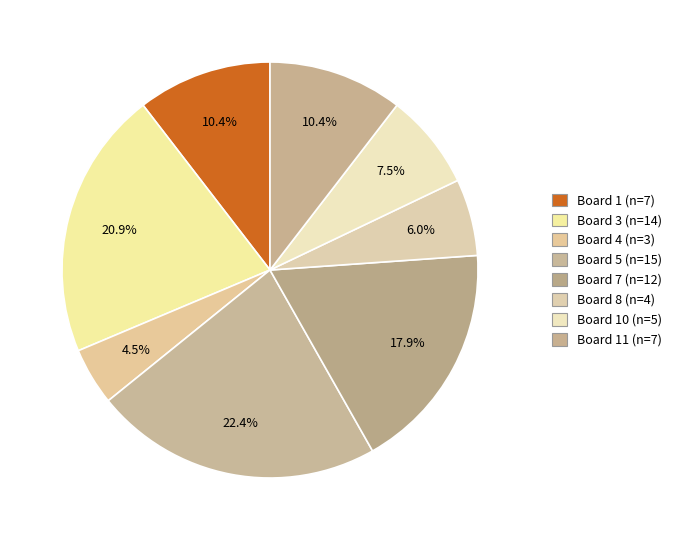

How many slices are in this pie chart?

8